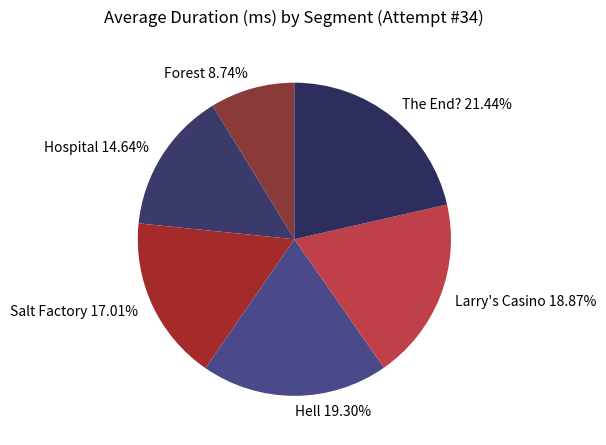

Which category has the biggest portion of the pie?

The End?